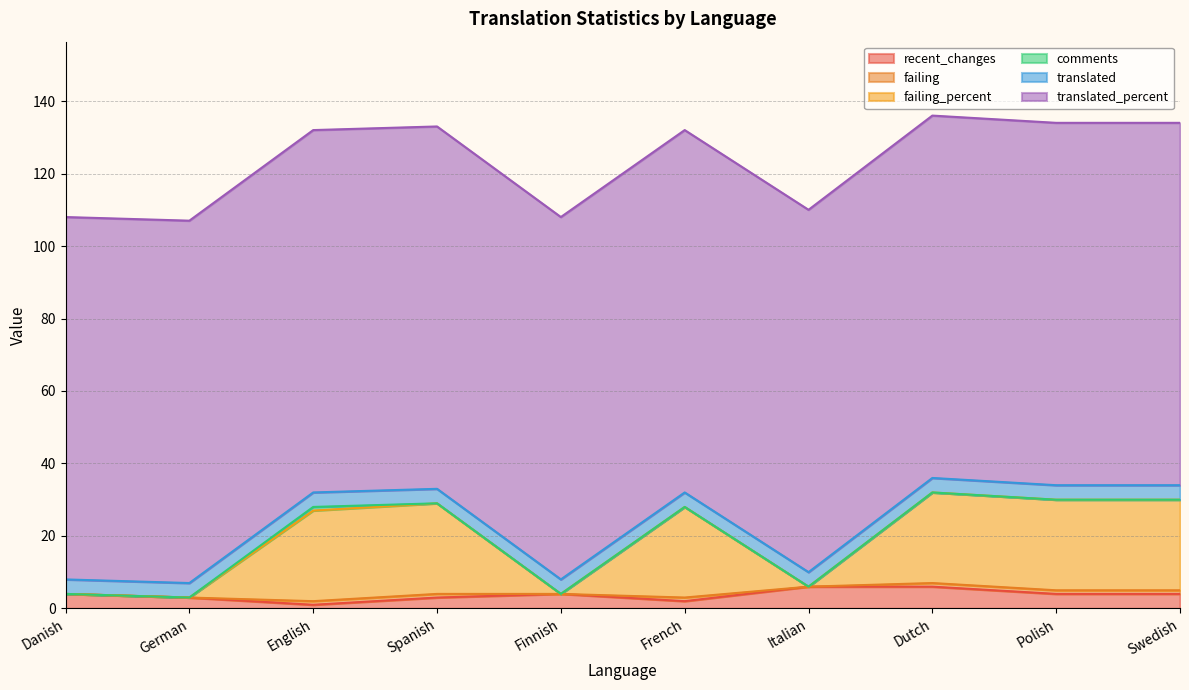

Is it true that recent_changes equals 2 at Spanish?

False